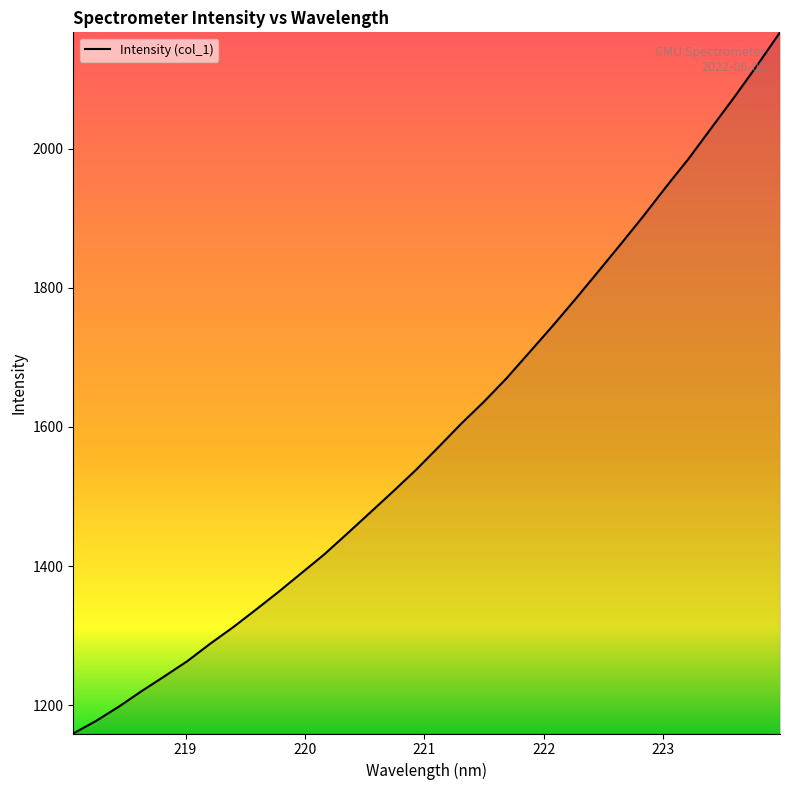

What is the difference between the maximum and minimum values?

1008.7